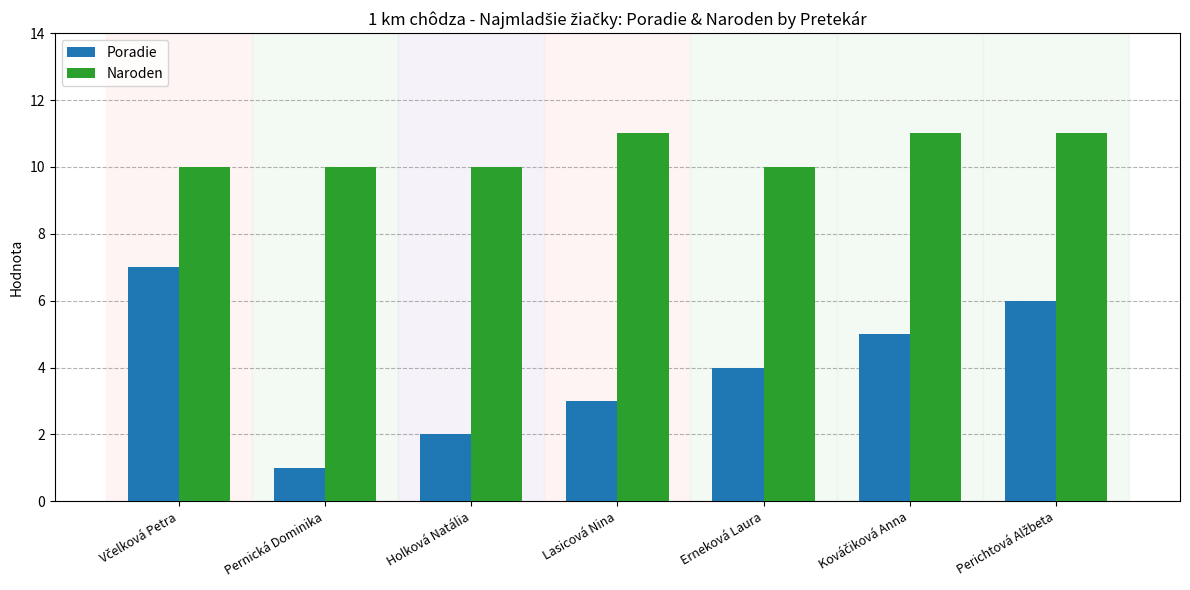

How many distinct data groups are displayed?

2